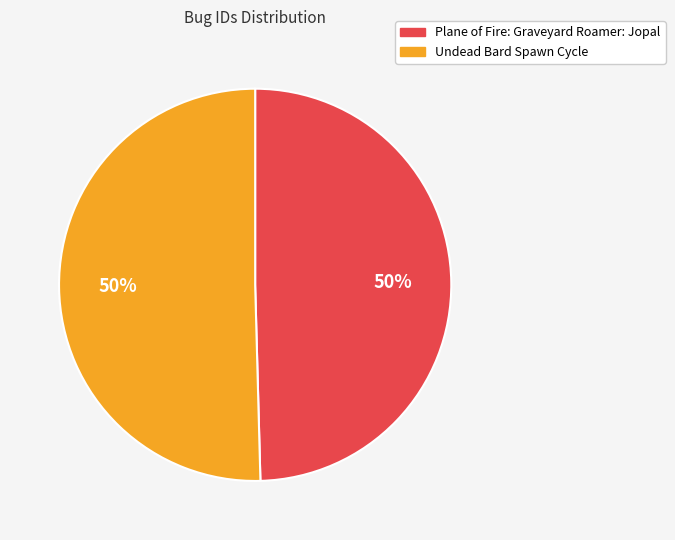

Is the sum of Plane of Fire: Graveyard Roamer: Jopal and Undead Bard Spawn Cycle greater than half?

Yes